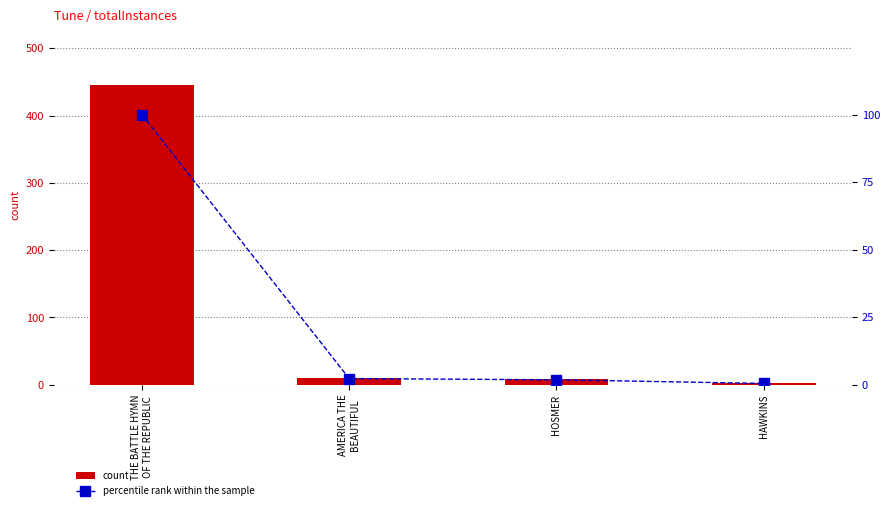

What position from the left is THE BATTLE HYMN
OF THE REPUBLIC?

1